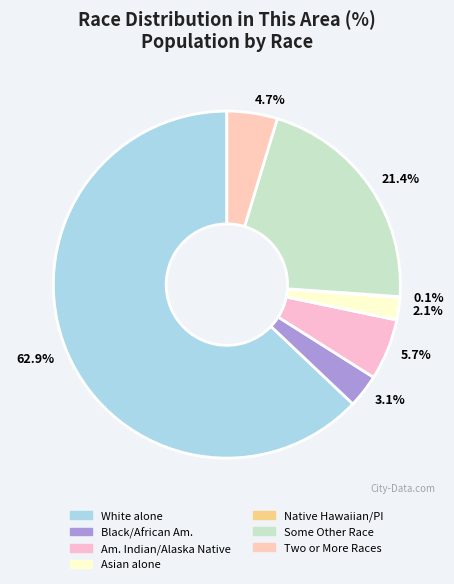

To the nearest percent, what is the difference between the largest and smallest slice percentages?

63%